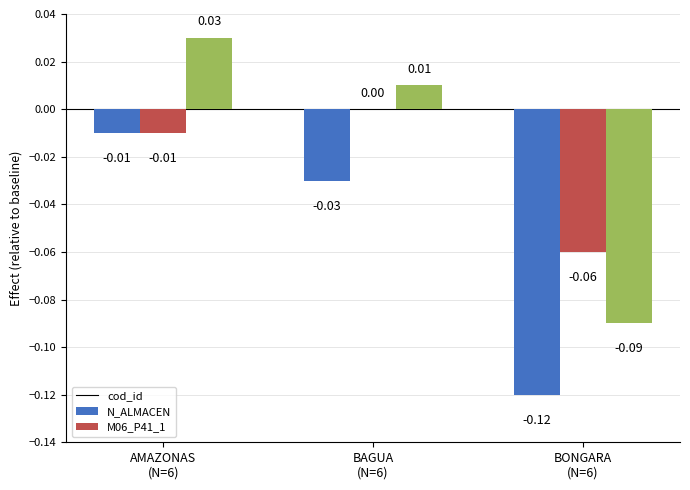

Which series has the largest total across all categories?

M06_P41_1